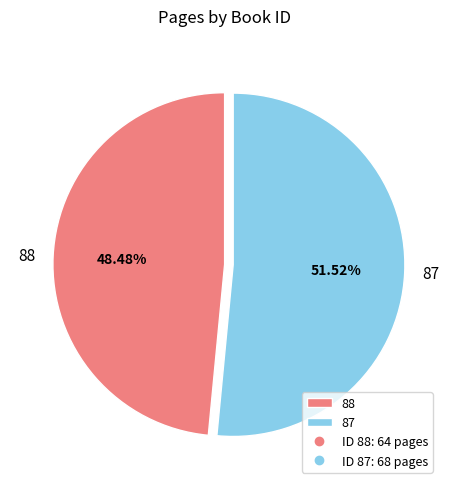

To the nearest percent, what percentage of the pie is 87?

52%